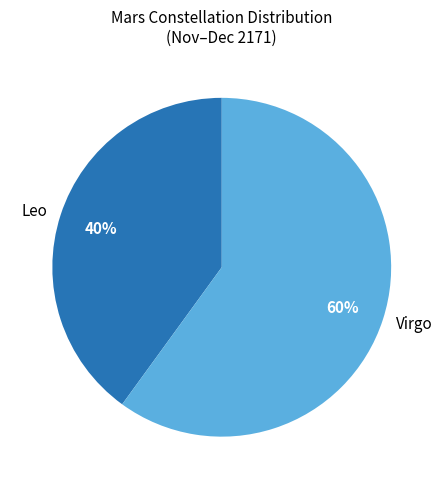

How many slices are in this pie chart?

2